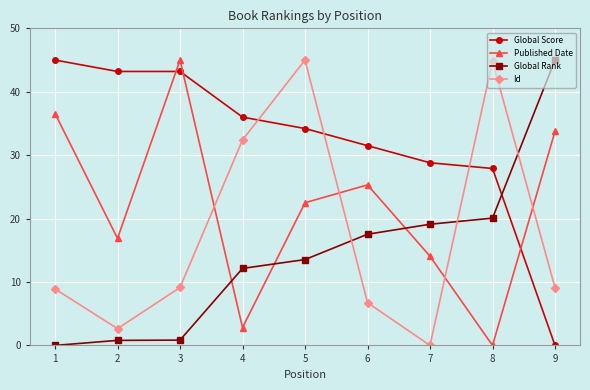

Reading right to left, list all the values displayed in this chart.

Global Score: 0.0	27.9	28.8	31.5	34.2	36.0	43.2	43.2	45.0
Published Date: 33.8	0.0	14.1	25.3	22.5	2.8	45.0	16.9	36.6
Global Rank: 45.0	20.1	19.1	17.5	13.5	12.1	0.8	0.8	0.0
Id: 9.1	44.8	0.0	6.7	45.0	32.4	9.1	2.6	8.9